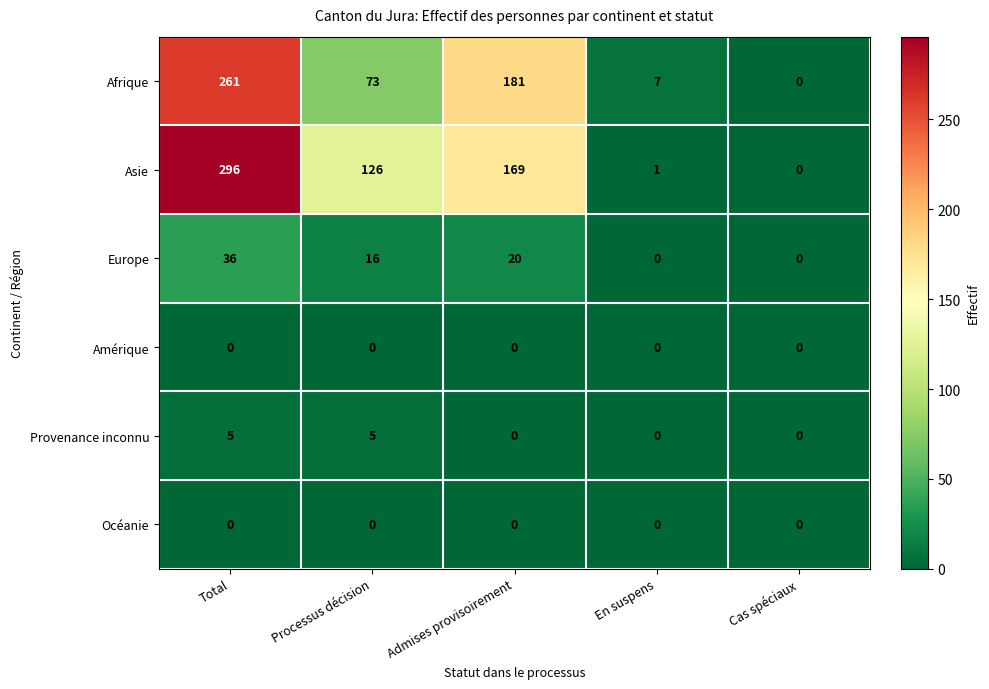

True or false: Provenance inconnu has a value of -3 at En suspens.

False